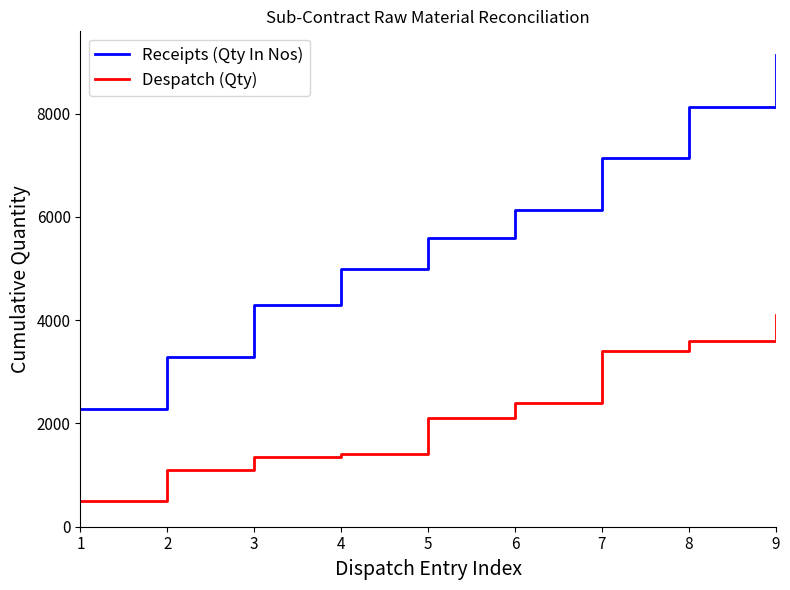

Reading right to left, transcribe all the data shown in this chart.

Receipts (Qty In Nos): 9=9135	8=8135	7=7135	6=6135	5=5585	4=4985	3=4285	2=3285	1=2285
Despatch (Qty): 9=4100	8=3600	7=3400	6=2400	5=2100	4=1400	3=1350	2=1100	1=500